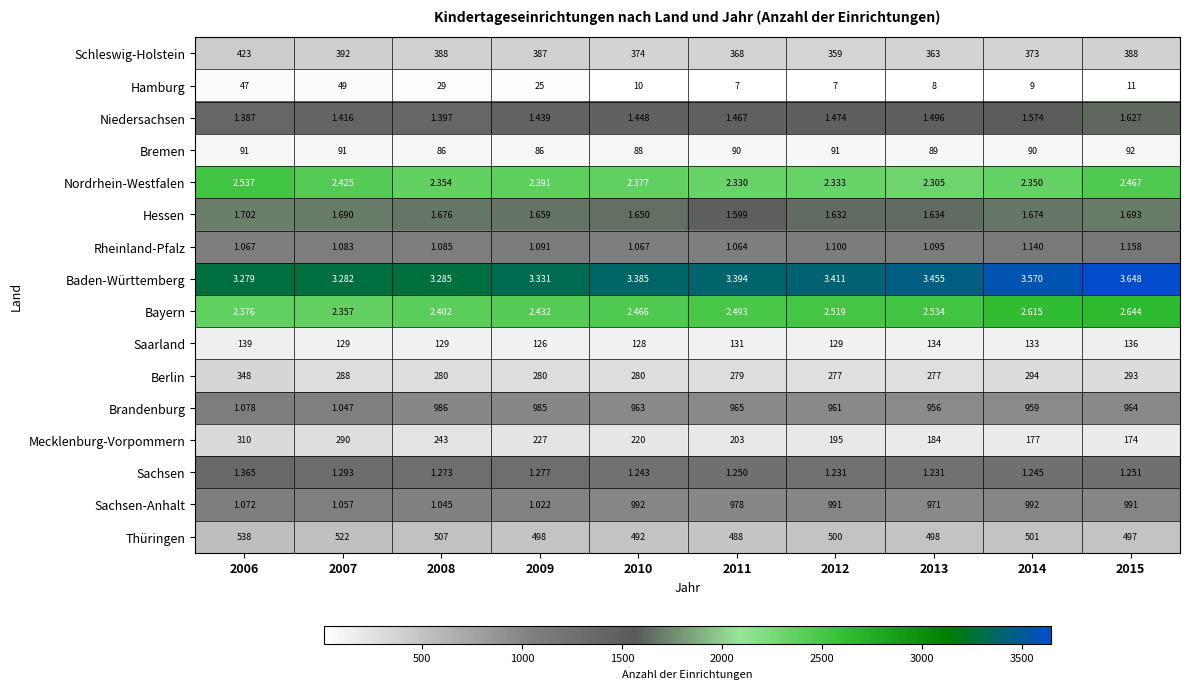

Which series has the largest total across all categories?

Brandenburg